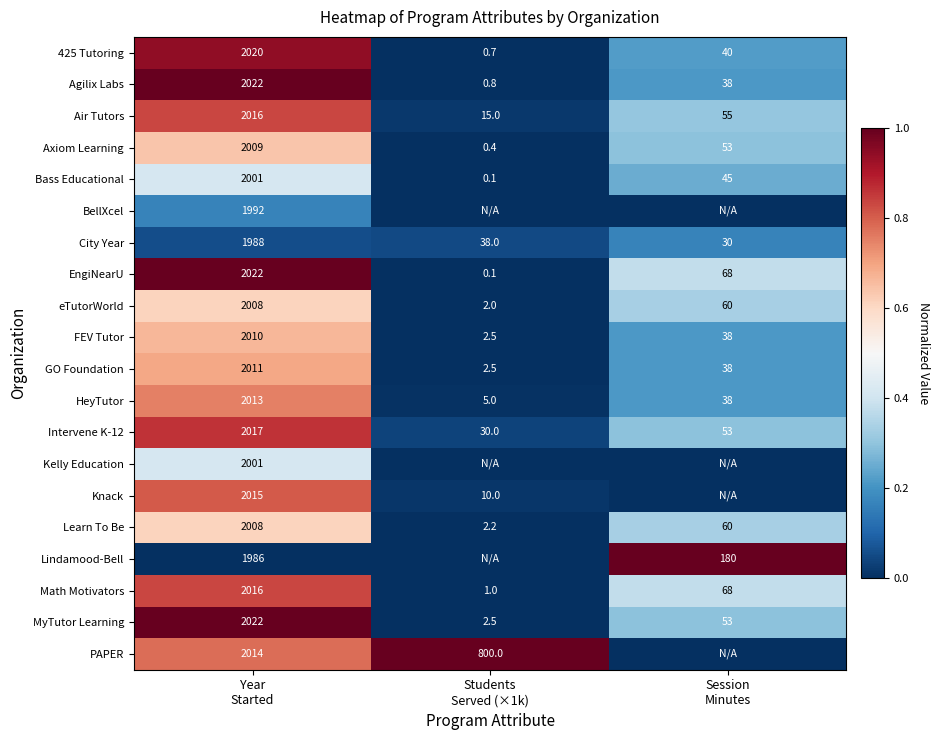

What is the difference between the maximum and minimum values in the Math Motivators series?

2015.0